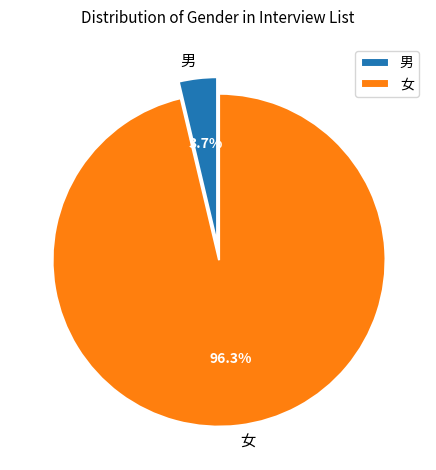

How many slices are in this pie chart?

2